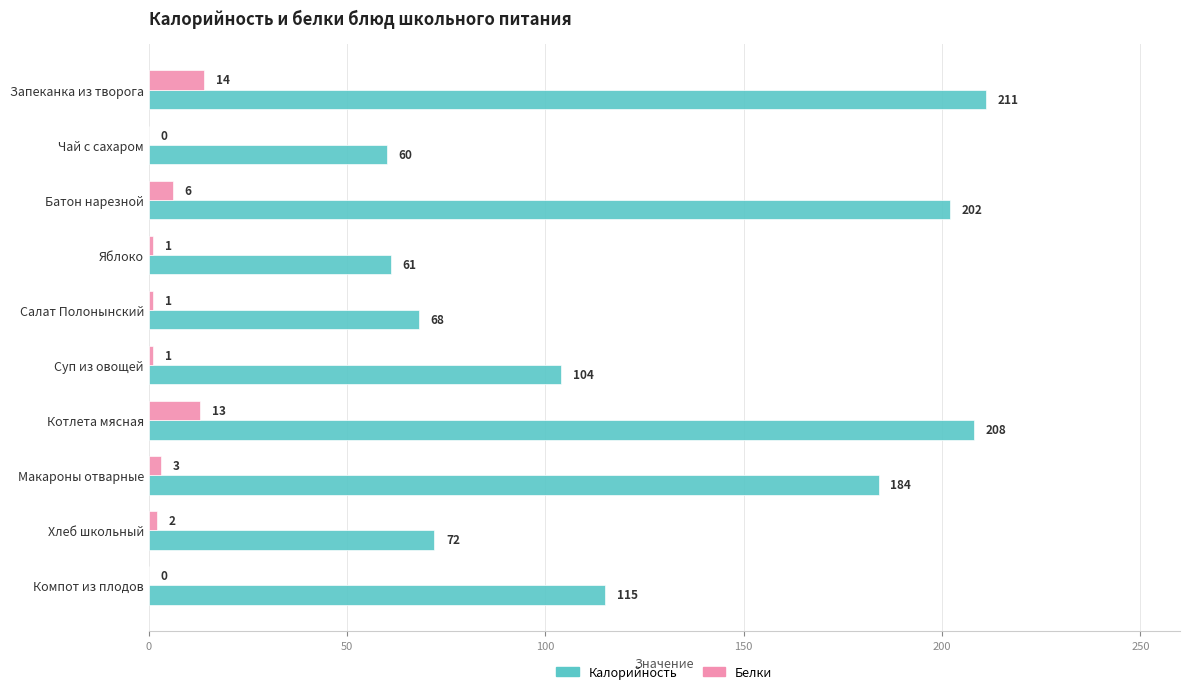

What is the average value of the Белки series?

4